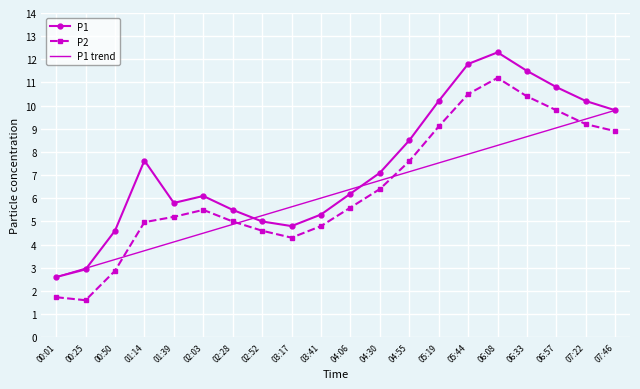

Reading left to right, transcribe all the data shown in this chart.

P1: 00:01=2.6	00:25=2.9	00:50=4.6	01:14=7.6	01:39=5.8	02:03=6.1	02:28=5.5	02:52=5.0	03:17=4.8	03:41=5.3	04:06=6.2	04:30=7.1	04:55=8.5	05:19=10.2	05:44=11.8	06:08=12.3	06:33=11.5	06:57=10.8	07:22=10.2	07:46=9.8
P2: 00:01=1.7	00:25=1.6	00:50=2.9	01:14=5.0	01:39=5.2	02:03=5.5	02:28=5.0	02:52=4.6	03:17=4.3	03:41=4.8	04:06=5.6	04:30=6.4	04:55=7.6	05:19=9.1	05:44=10.5	06:08=11.2	06:33=10.4	06:57=9.8	07:22=9.2	07:46=8.9